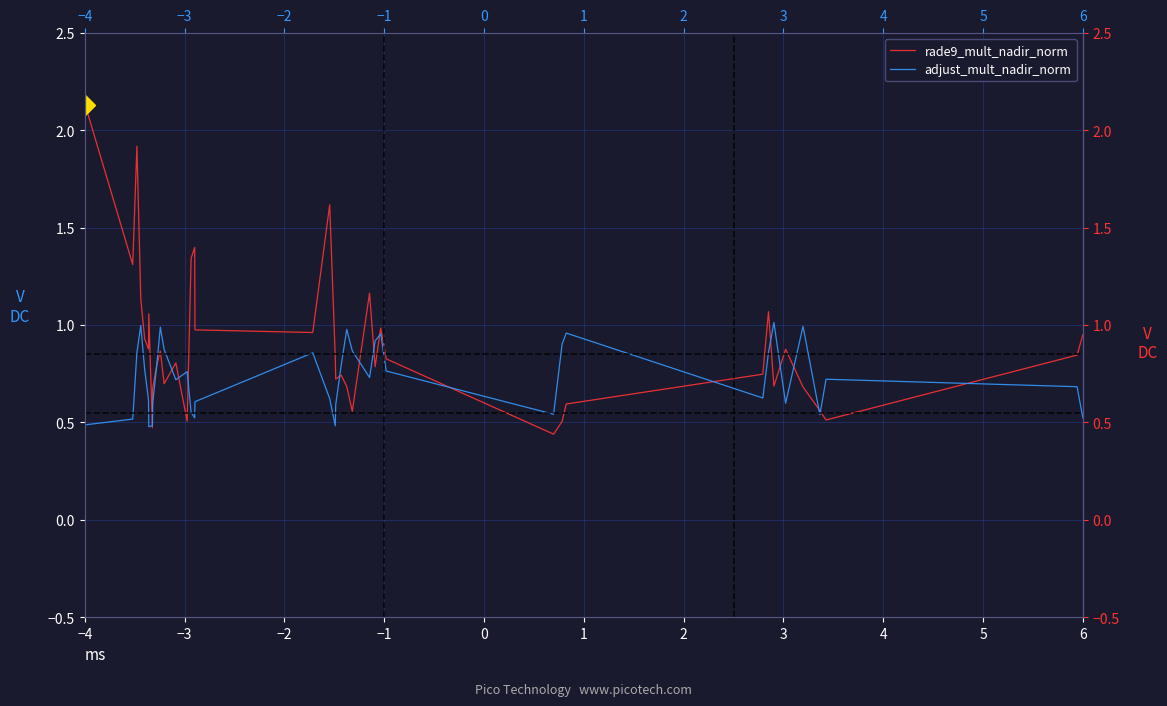

Rank the series at −3 from lowest to highest value.

adjust_mult_nadir_norm, rade9_mult_nadir_norm